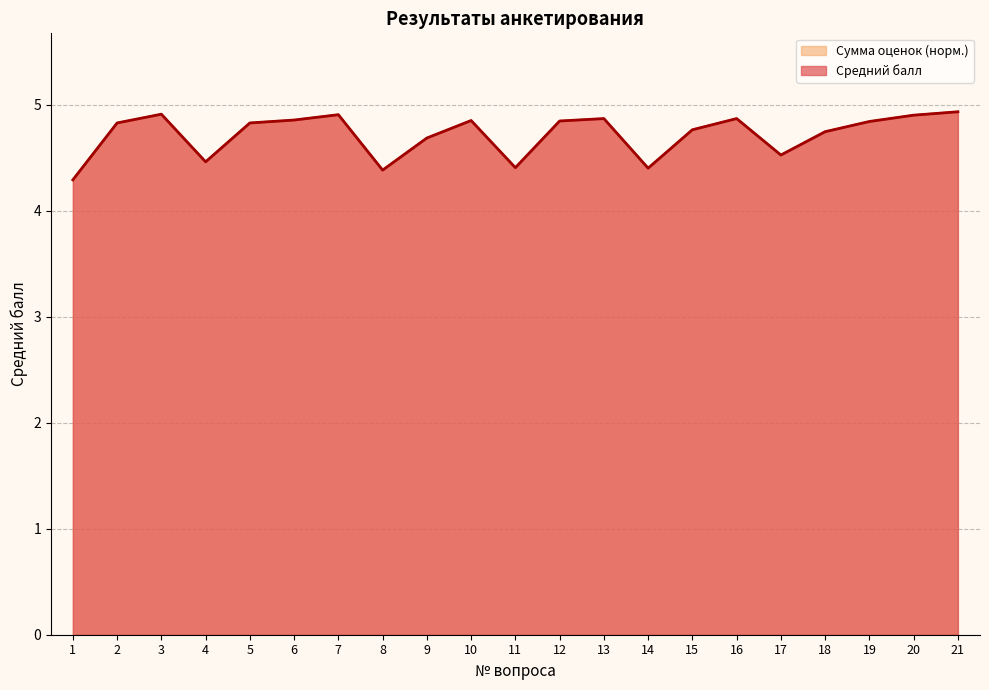

What are all the series names shown in the legend?

Средний балл, Сумма оценок